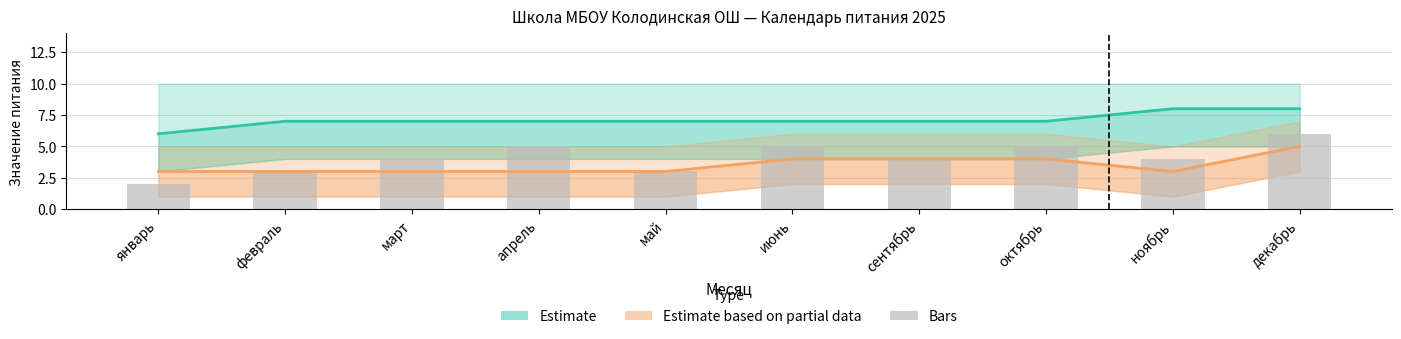

The chart shows a value of 6 at декабрь. True or false?

True